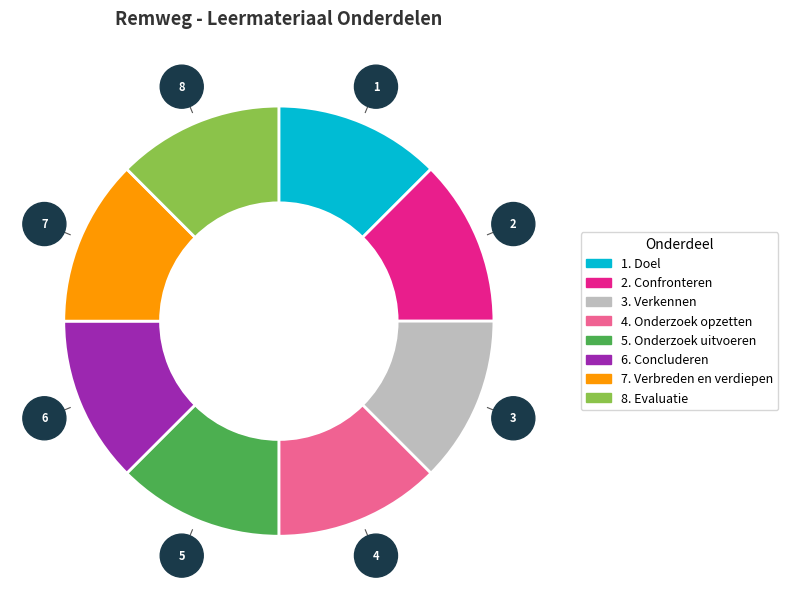

How many slices are in this pie chart?

8